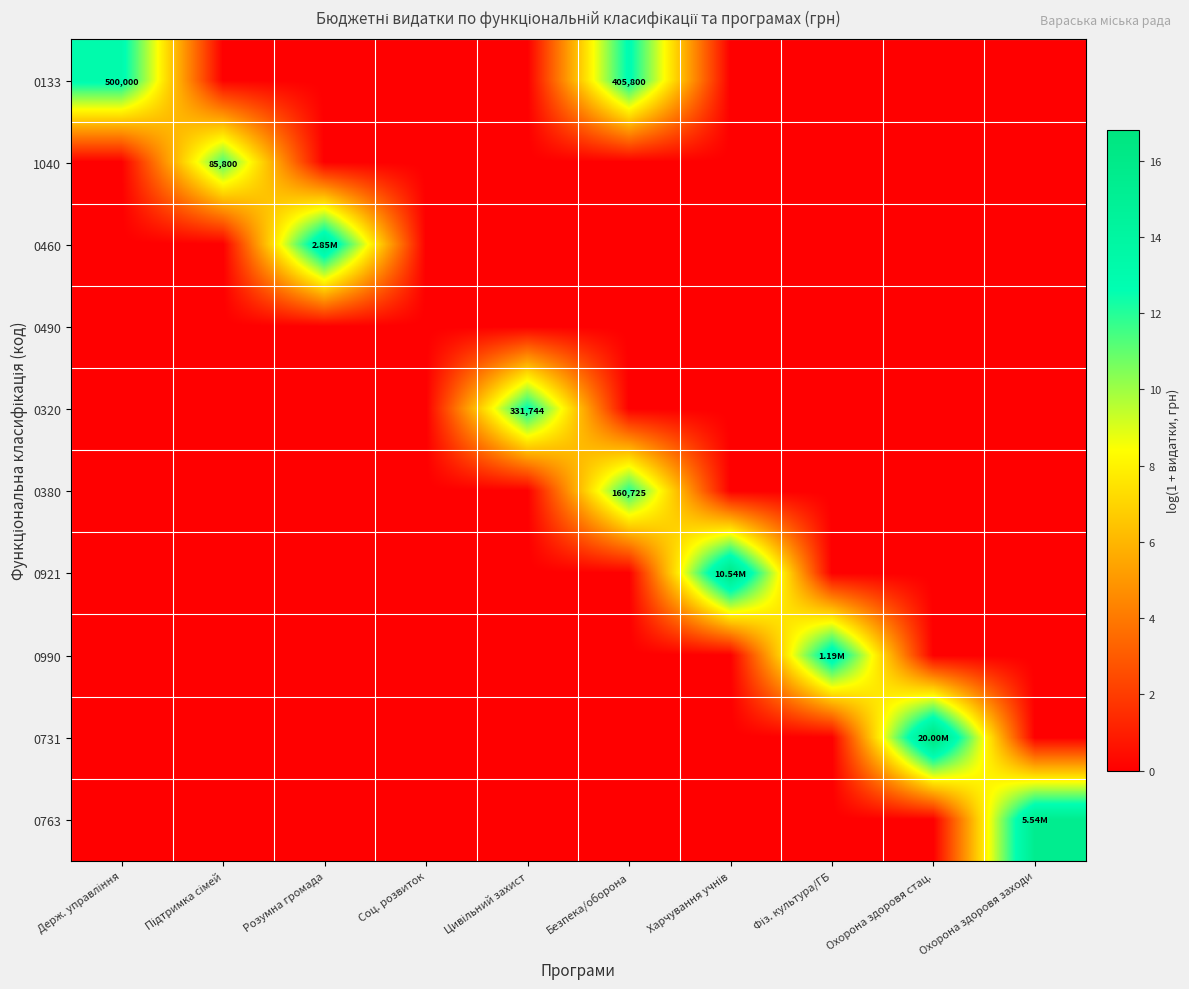

Between Розумна громада and Підтримка сімей, which is larger?

Розумна громада